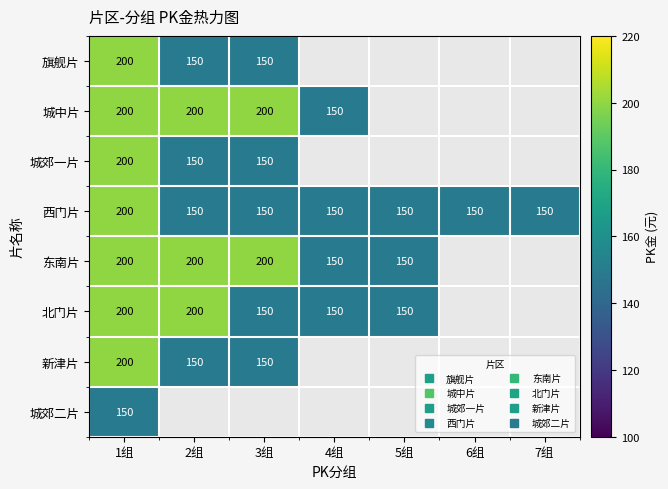

Where is 城郊二片 nearest to the value 150?

1组